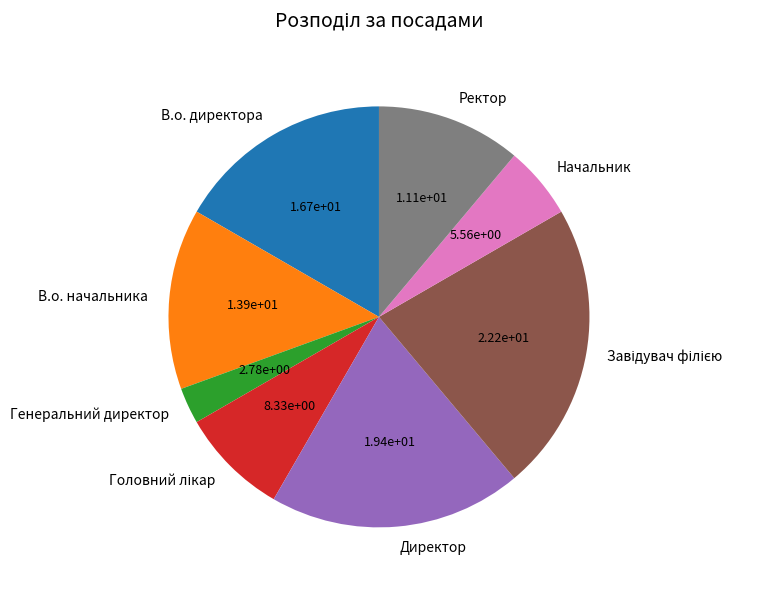

Is it true that Генеральний директор is 3% of the pie?

True